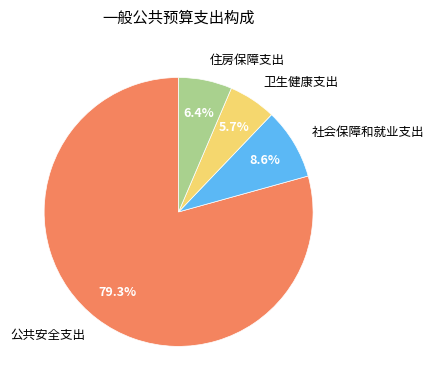

Between 公共安全支出 and 住房保障支出, which is larger?

公共安全支出